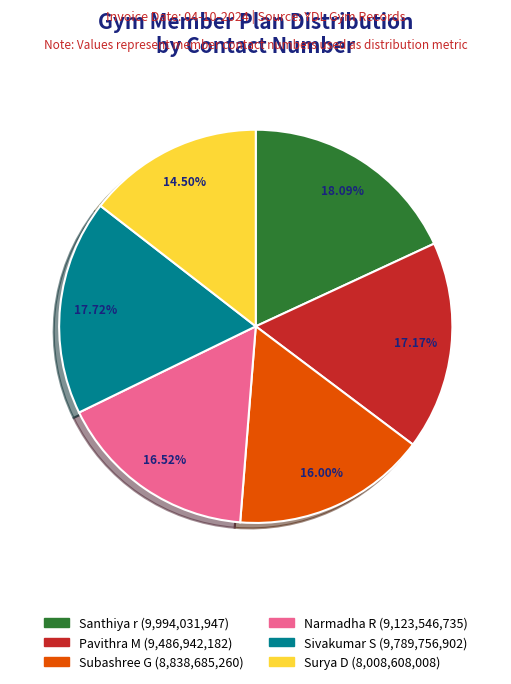

To the nearest percent, what is the difference between the Pavithra M and Narmadha R slice percentages?

1%